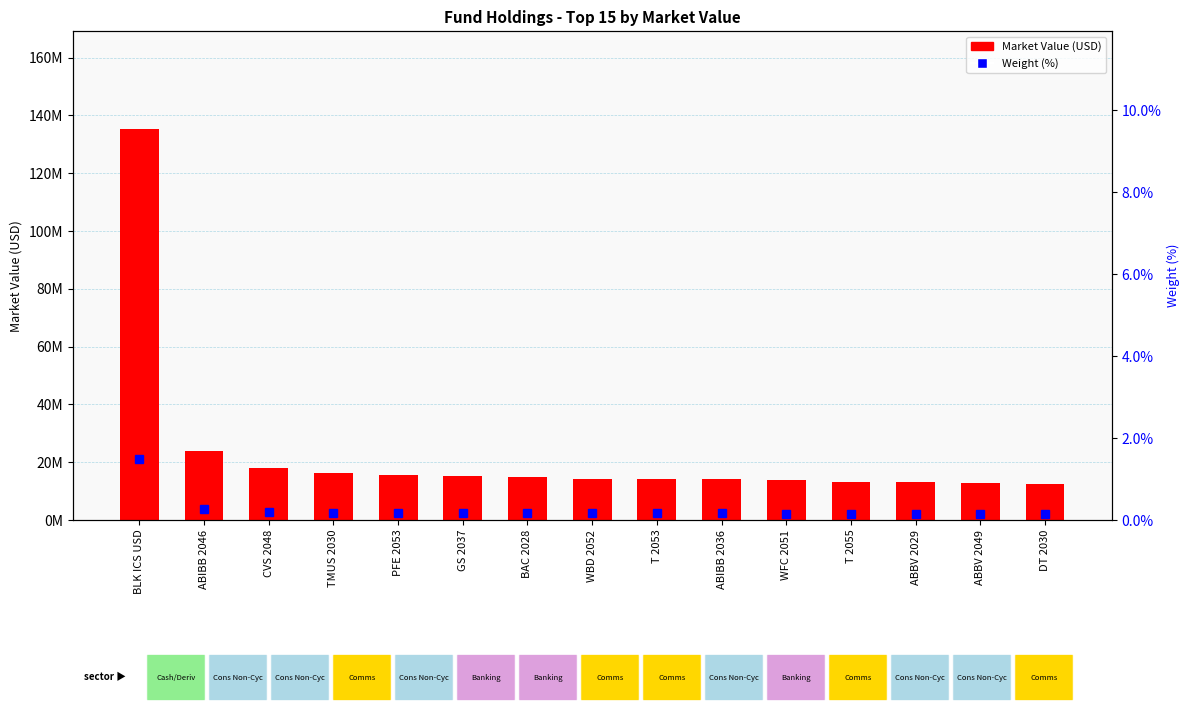

Is it true that Market Value equals 6930145.0 at ABBV 2029?

False